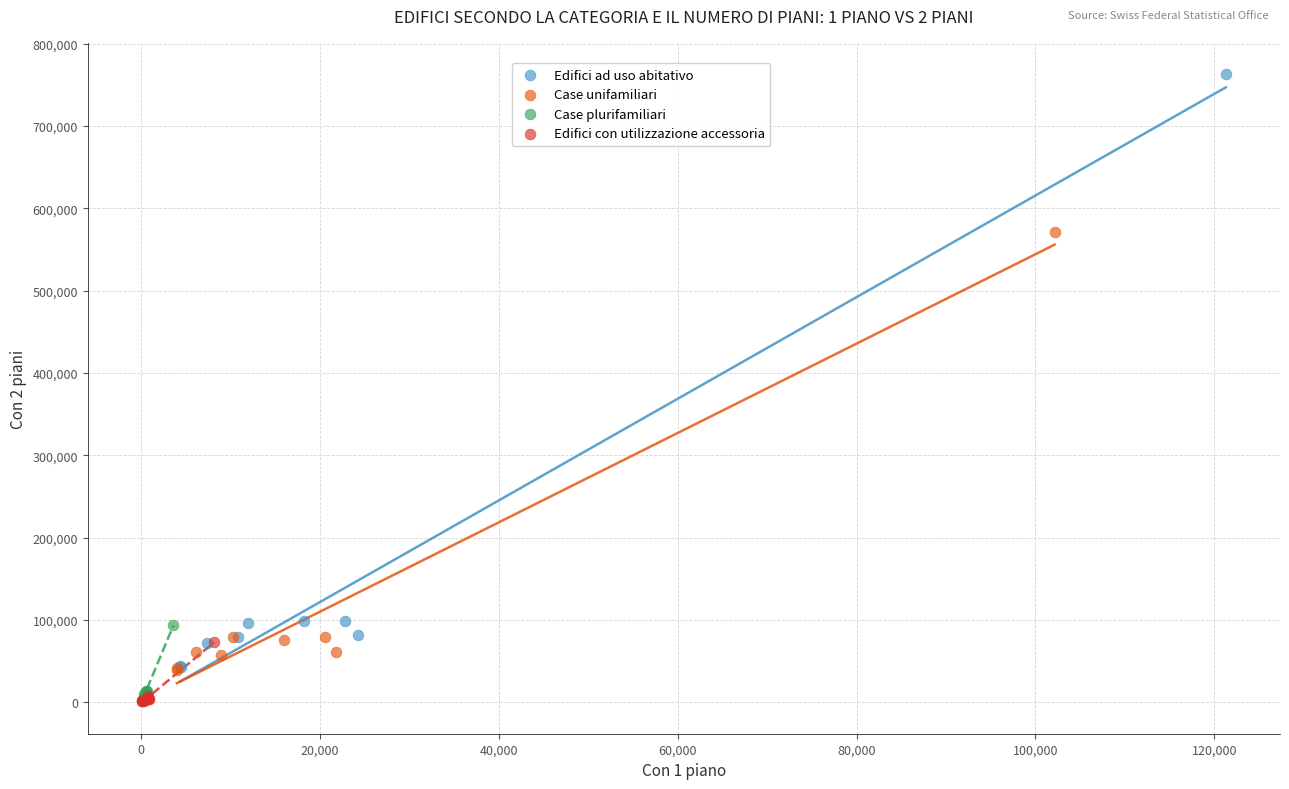

What are all the series names shown in the legend?

Edifici ad uso abitativo, Case unifamiliari, Case plurifamiliari, Edifici con utilizzazione accessoria